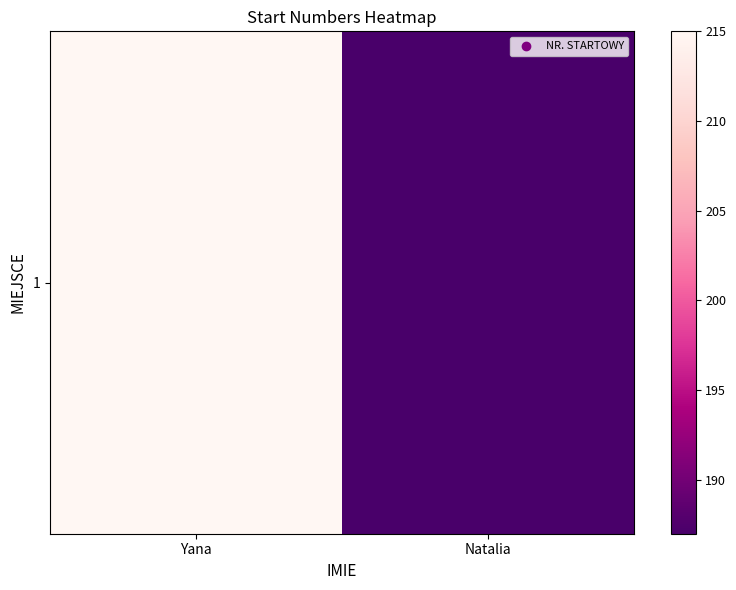

Between Yana and Natalia, which is larger?

Yana